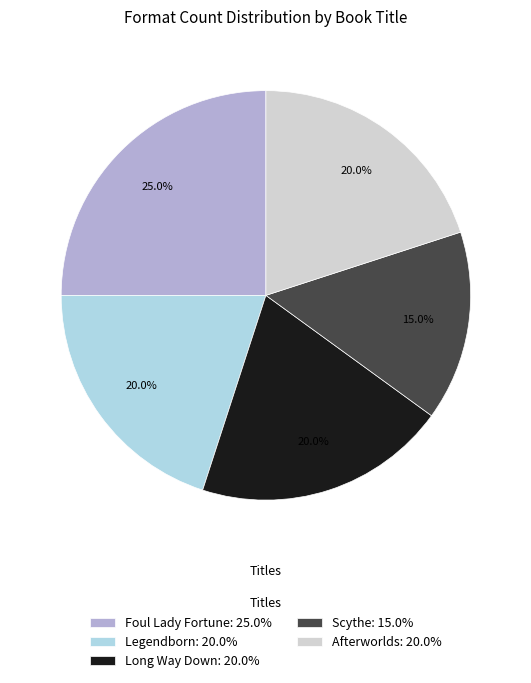

How many segments does this pie chart have?

5